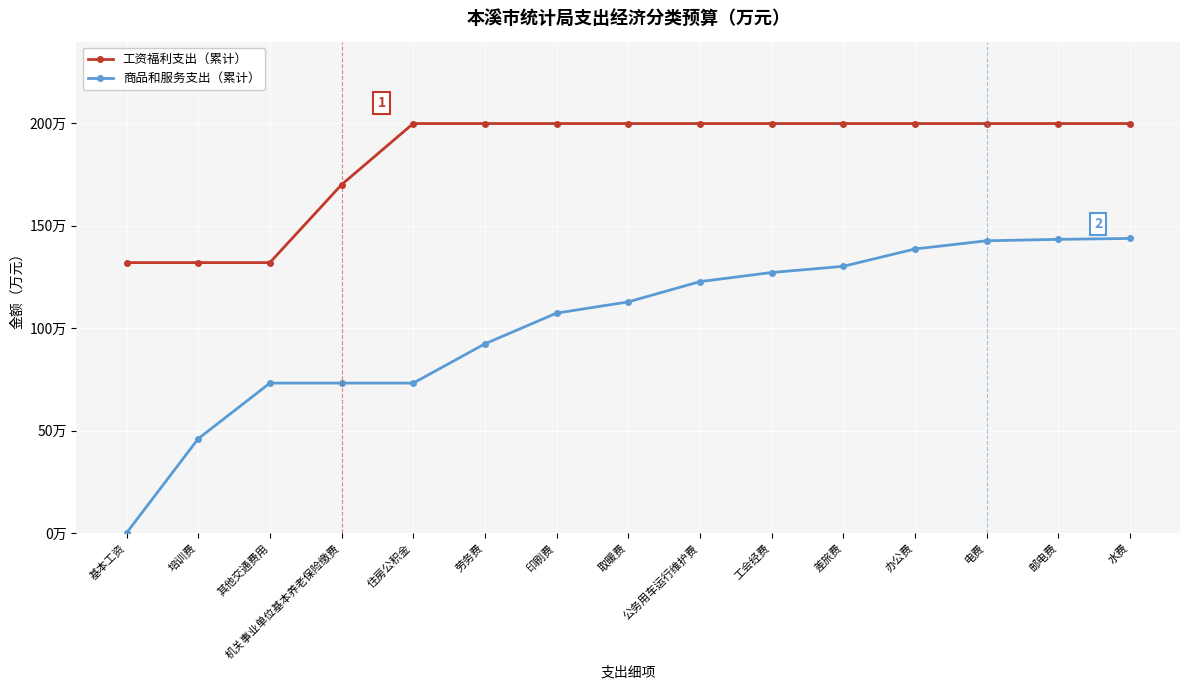

Is the value of 工资福利支出（累计） at 公务用车运行维护费 greater than the value of 商品和服务支出（累计） at 办公费?

Yes